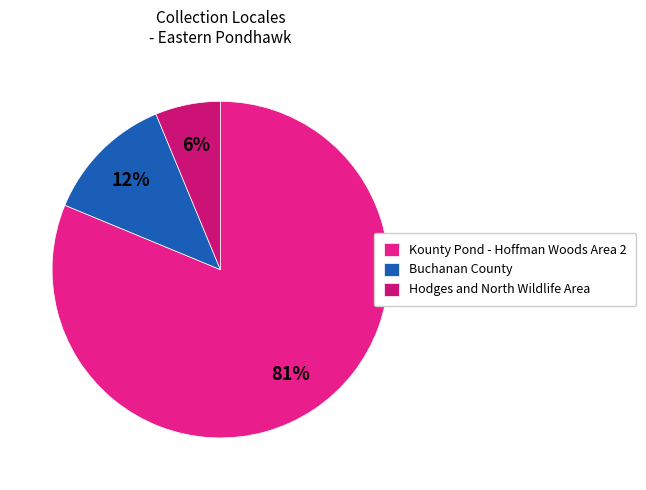

Rank the categories by value from lowest to highest.

Hodges and North Wildlife Area, Buchanan County, Kounty Pond - Hoffman Woods Area 2